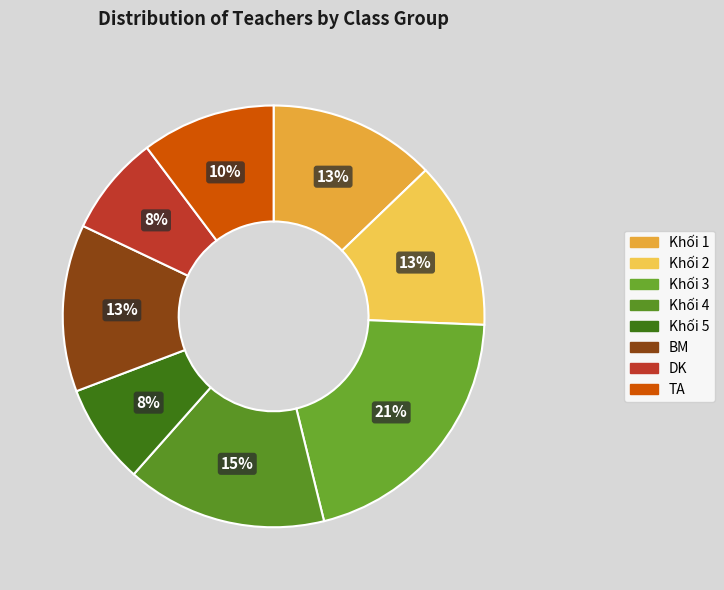

How many slices are in this pie chart?

8